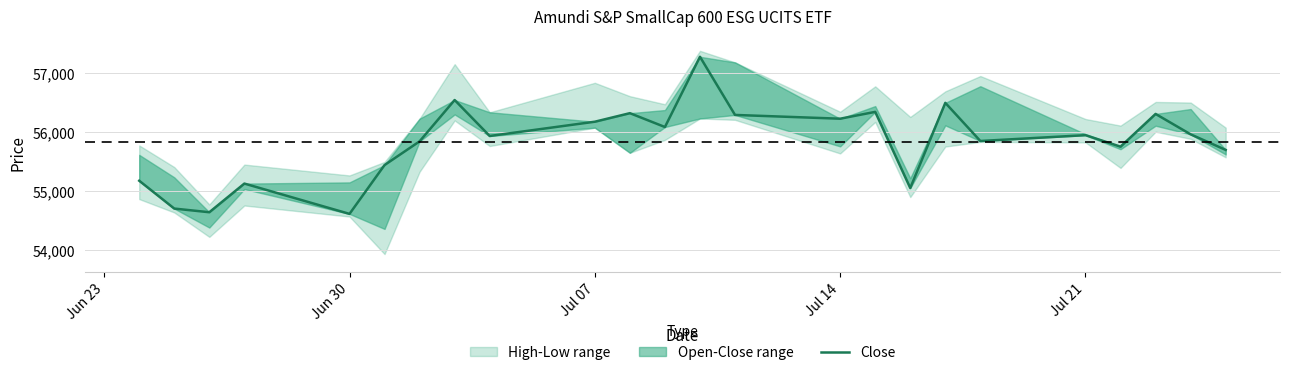

Does the chart display data point markers on the line(s)?

No